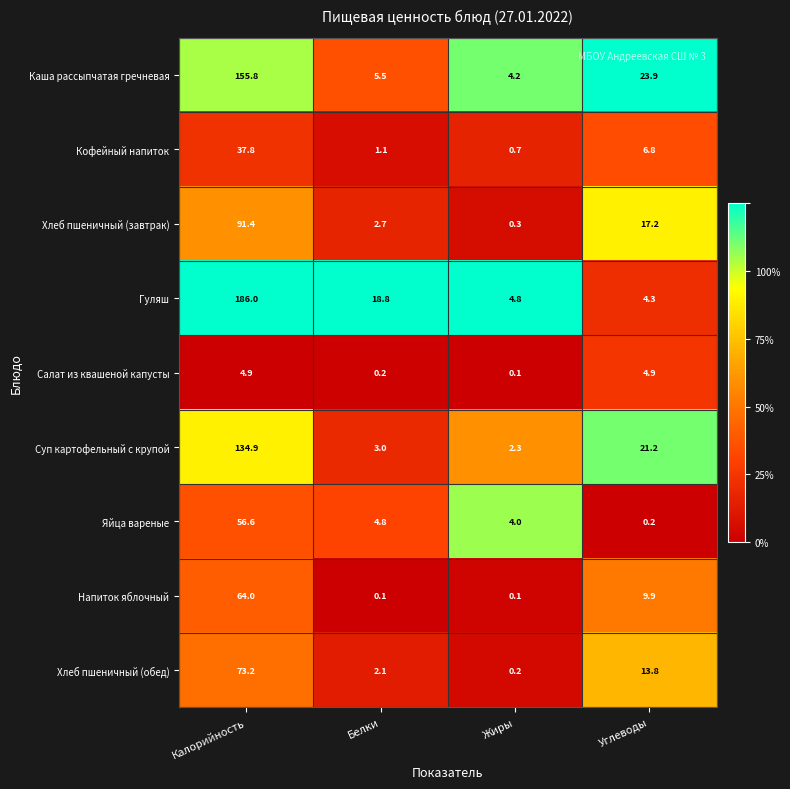

What is the spread (max minus min) of values at Углеводы?

23.7